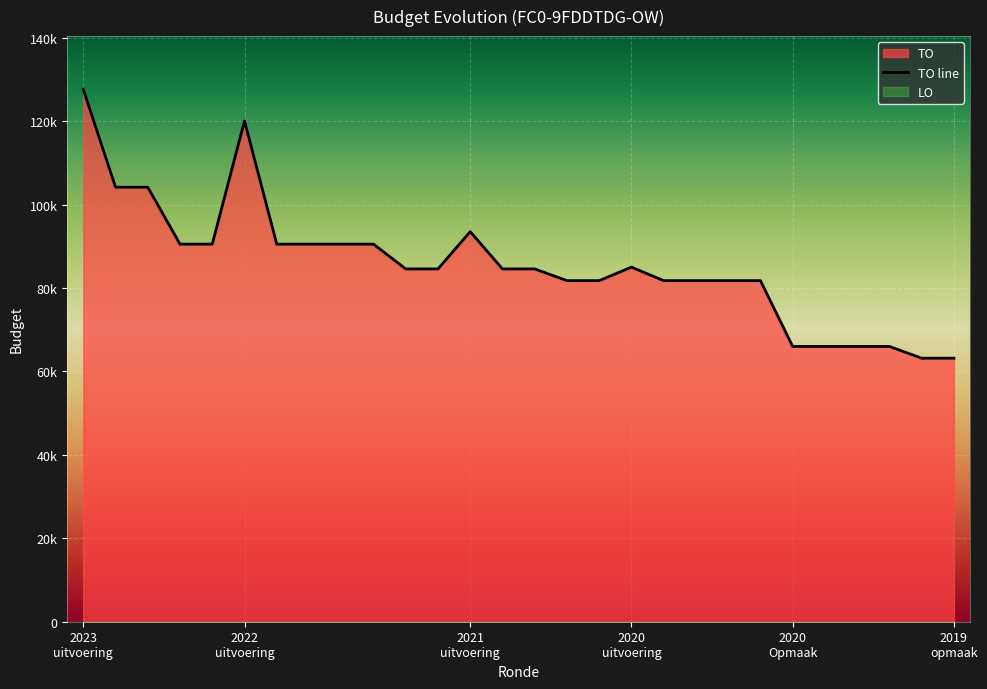

Does the chart display data point markers on the line(s)?

No